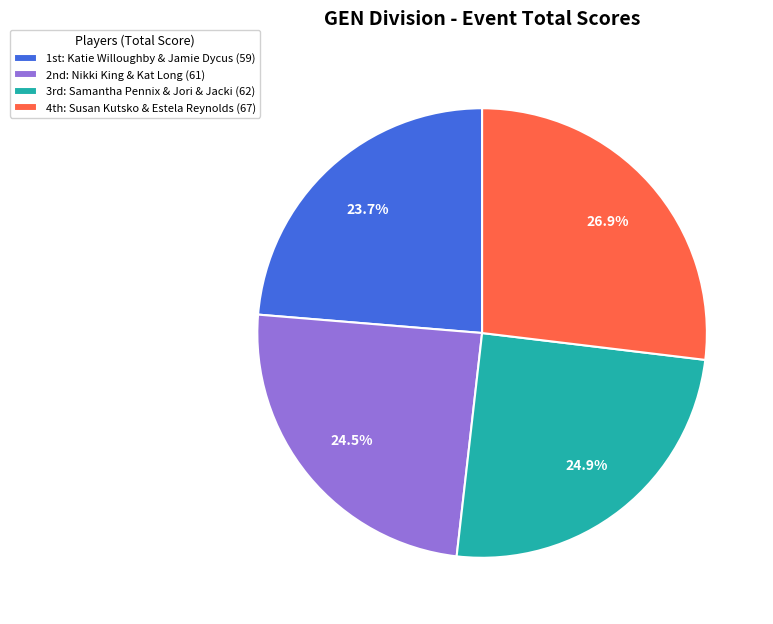

Count the number of slices in the pie.

4